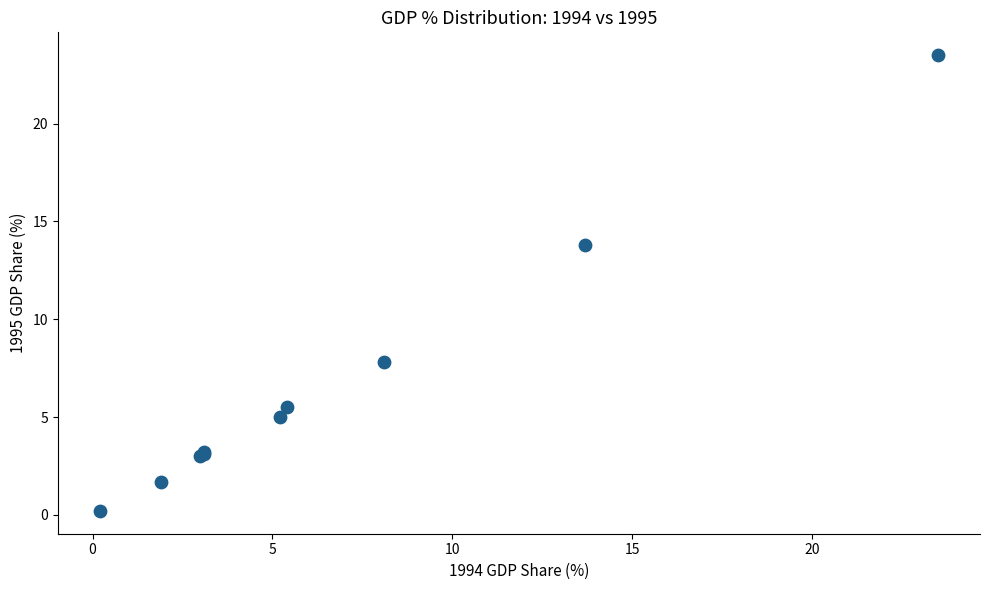

What Y value in the scatter plot is closest to 11?

13.8